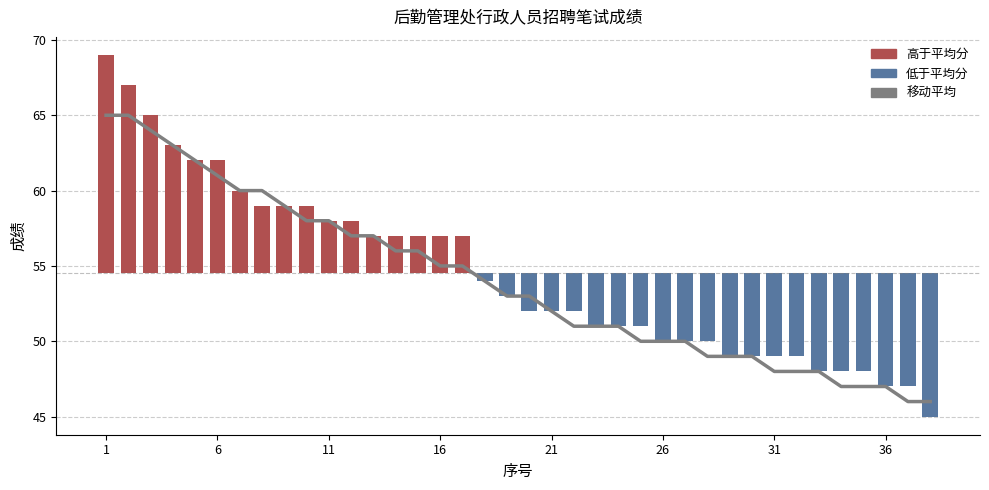

How many bars are there in total?

38